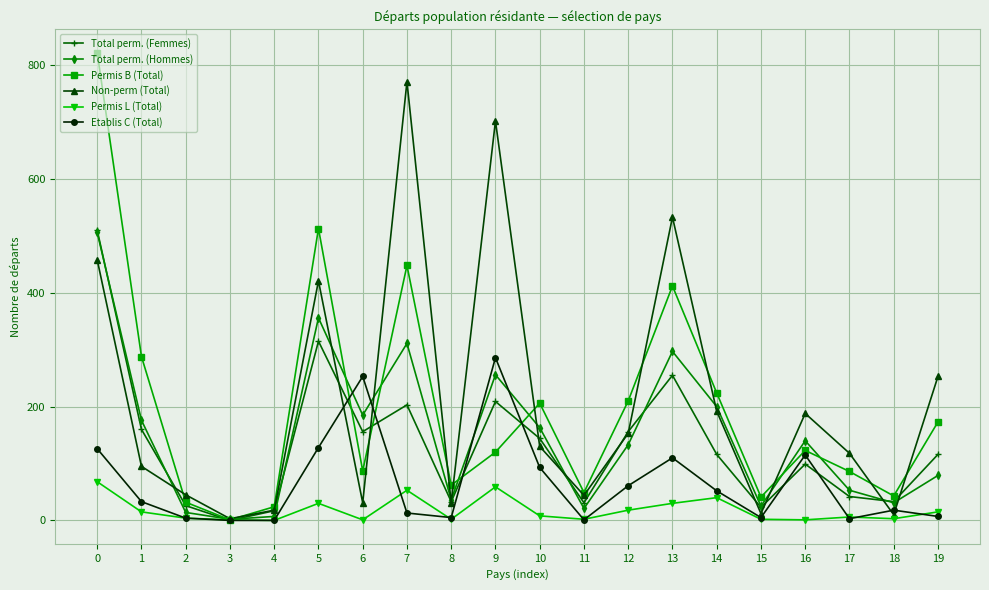

In Non-perm (Total), how many points are lower than both neighbors (excluding endpoints)?

6